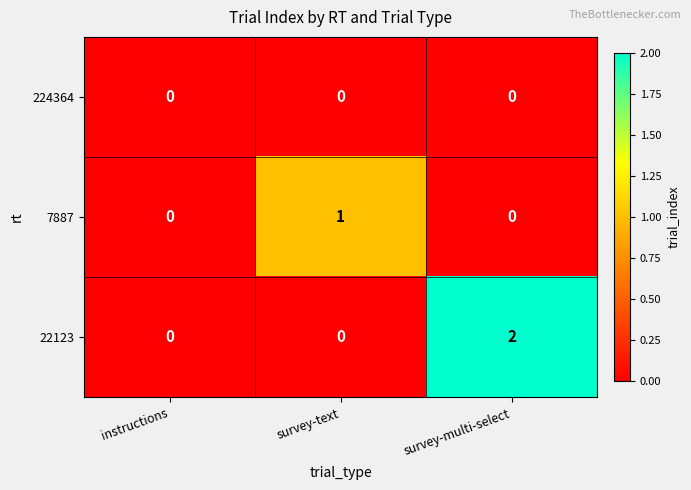

At which category is the sum across all series the highest?

survey-multi-select